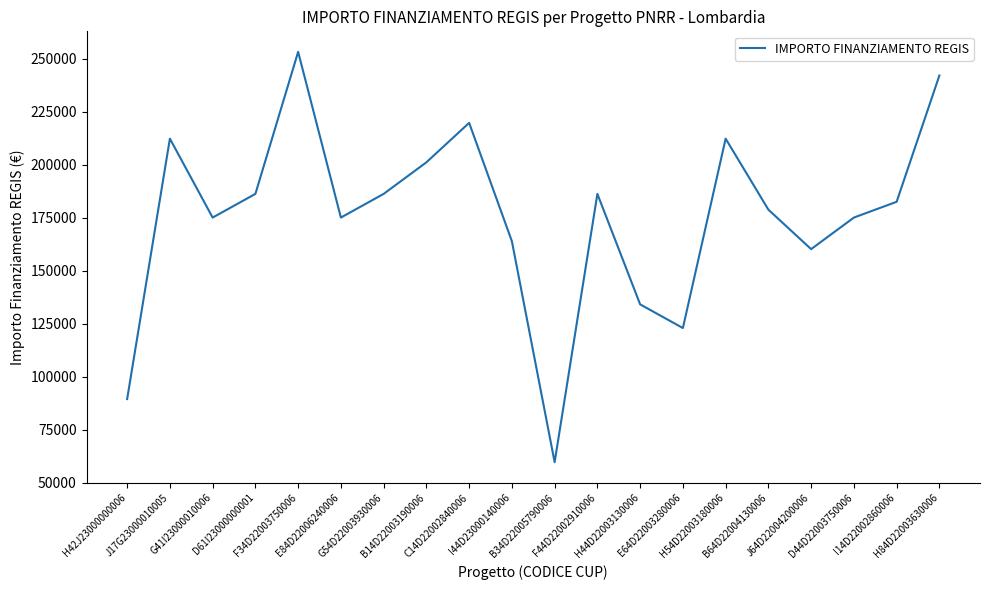

Reading right to left, list all the values displayed in this chart.

242178.0	182565.0	175113.3	160210.1	178839.1	212371.5	122951.9	134129.4	186290.8	59613.0	163935.9	219823.1	201194.0	186290.8	175113.3	253355.4	186290.8	175113.3	212371.5	89419.6